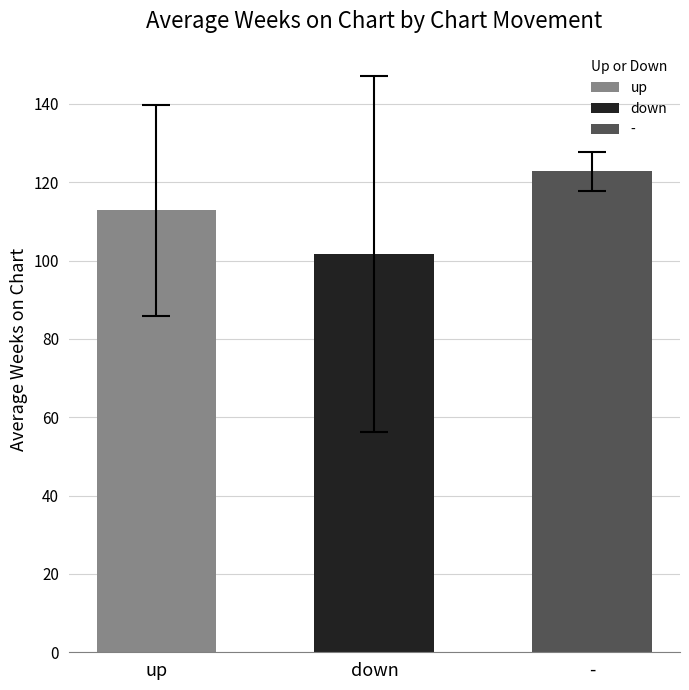

What is the sum of all values?

337.2